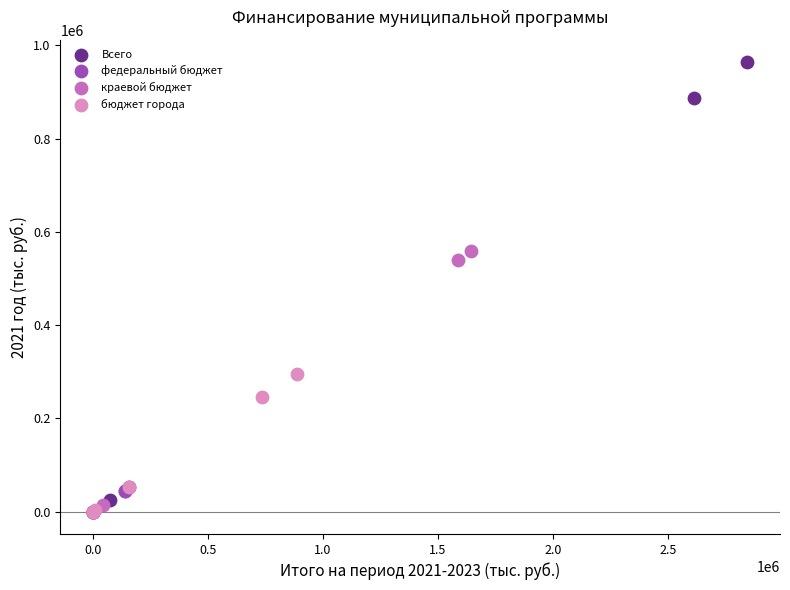

Which series has the largest Y range (max minus min)?

Всего